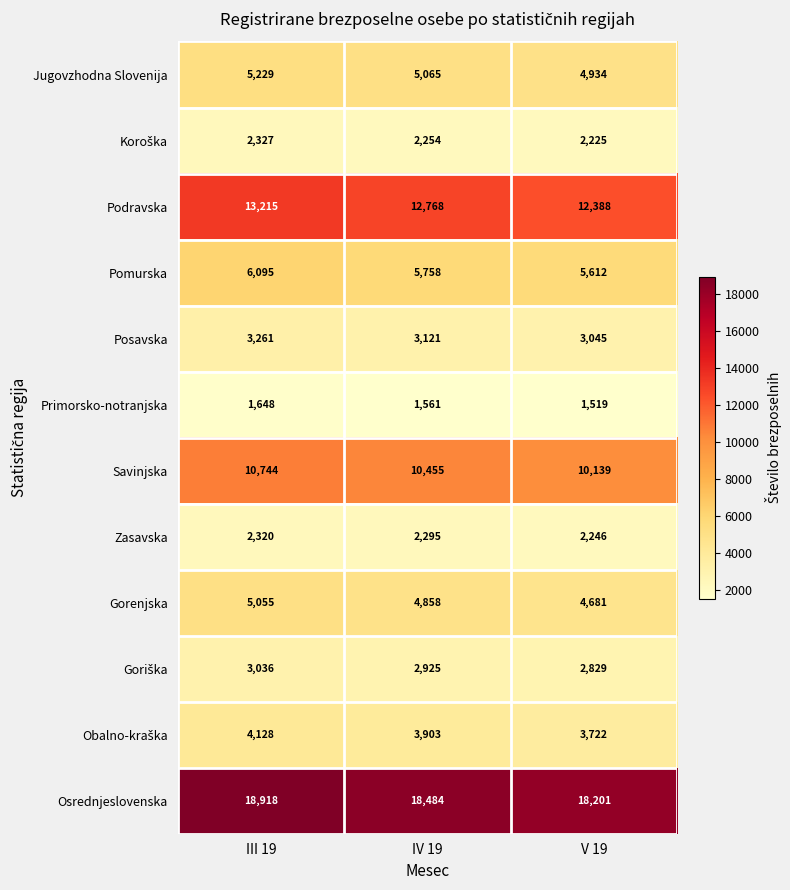

What is the maximum value shown in the chart?

18918